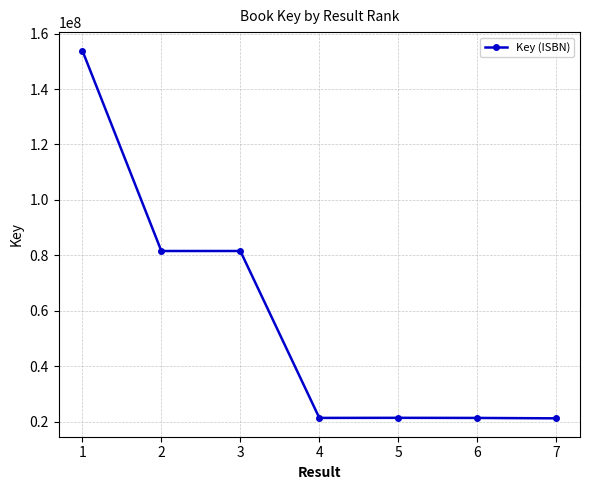

What is the maximum value shown in the chart?

153897516